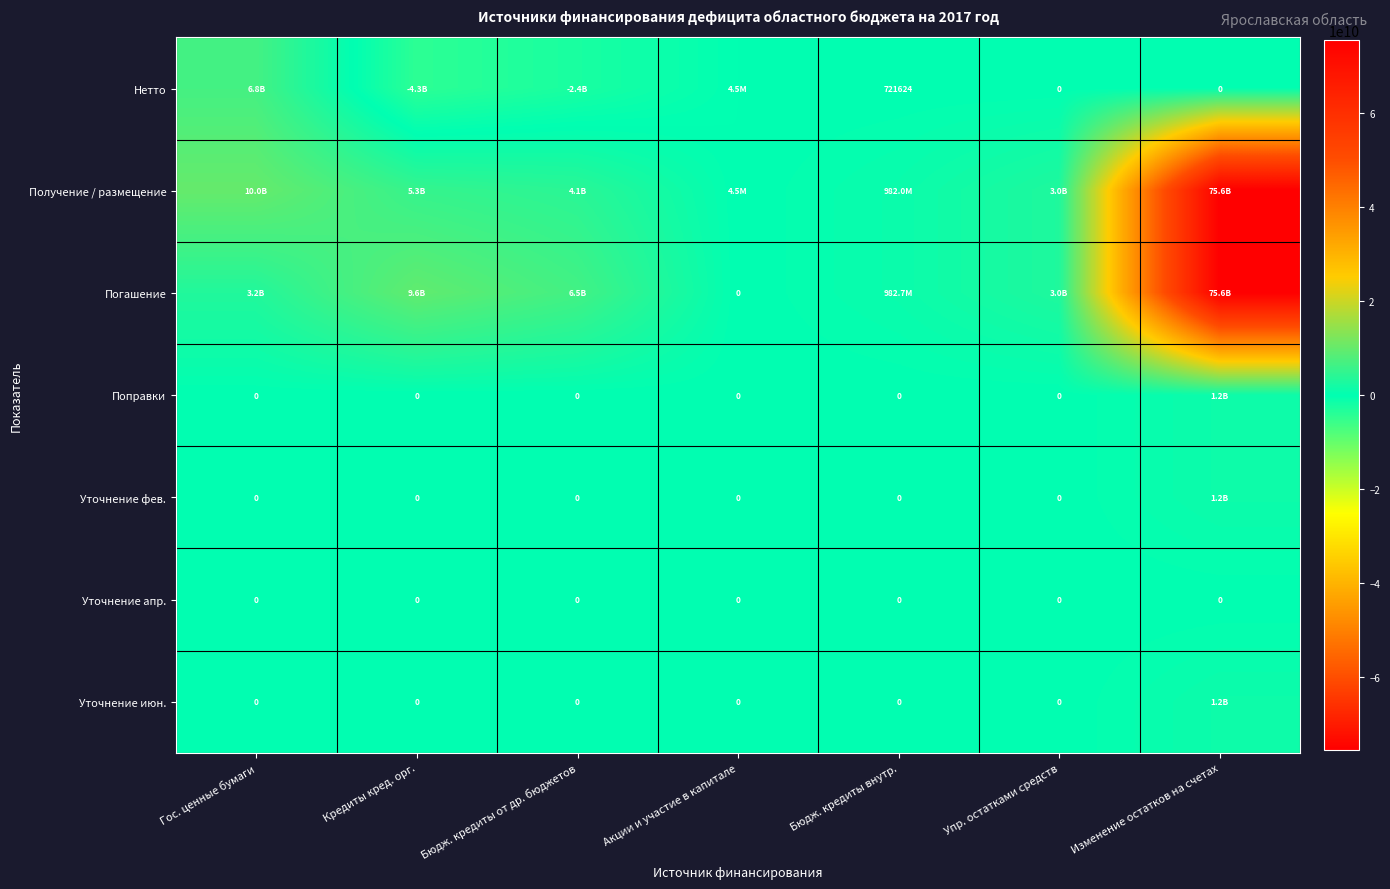

The value of Уточнение апр. at Бюдж. кредиты от др. бюджетов is 0. True or false?

True